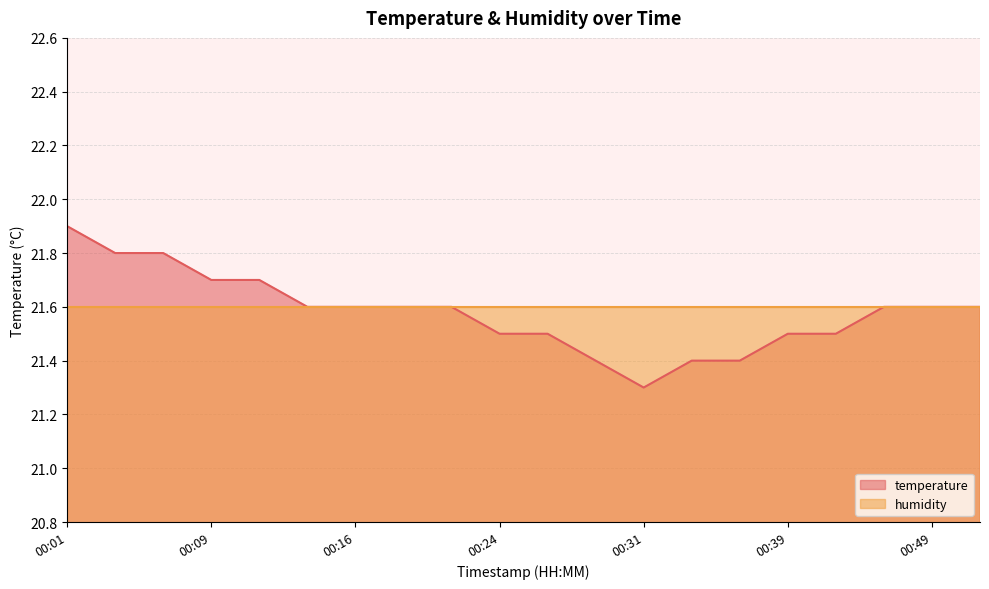

How many points are lower than both their immediate neighbors (excluding endpoints)?

1